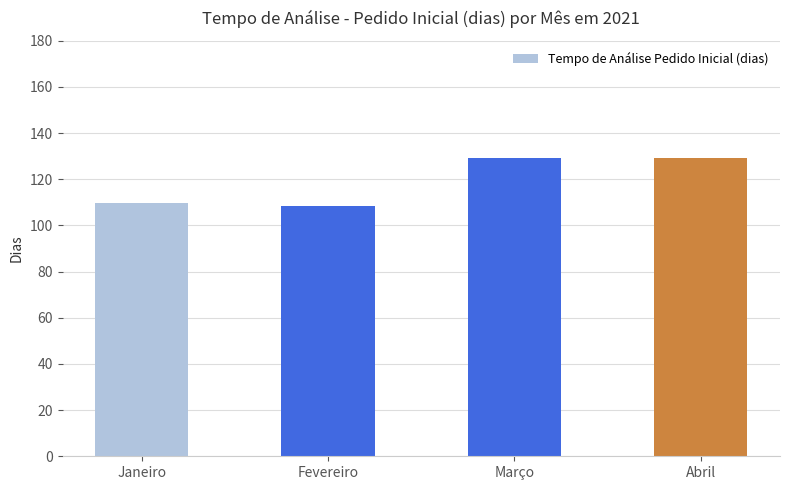

True or false: the data shows 37.9 at Abril.

False